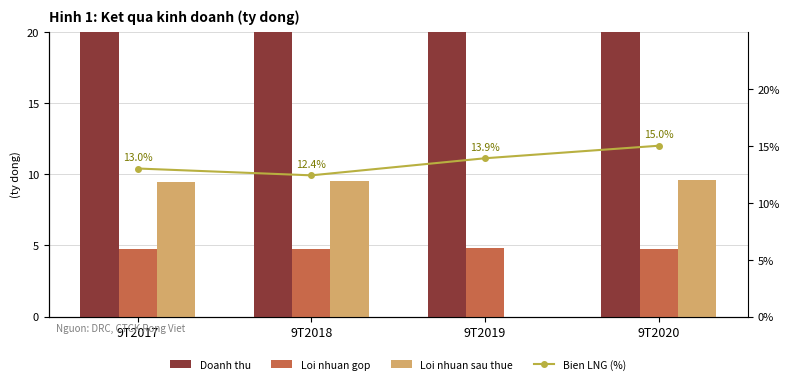

What is the value of the Loi nhuan gop bar at the 3rd from the left?

4.8